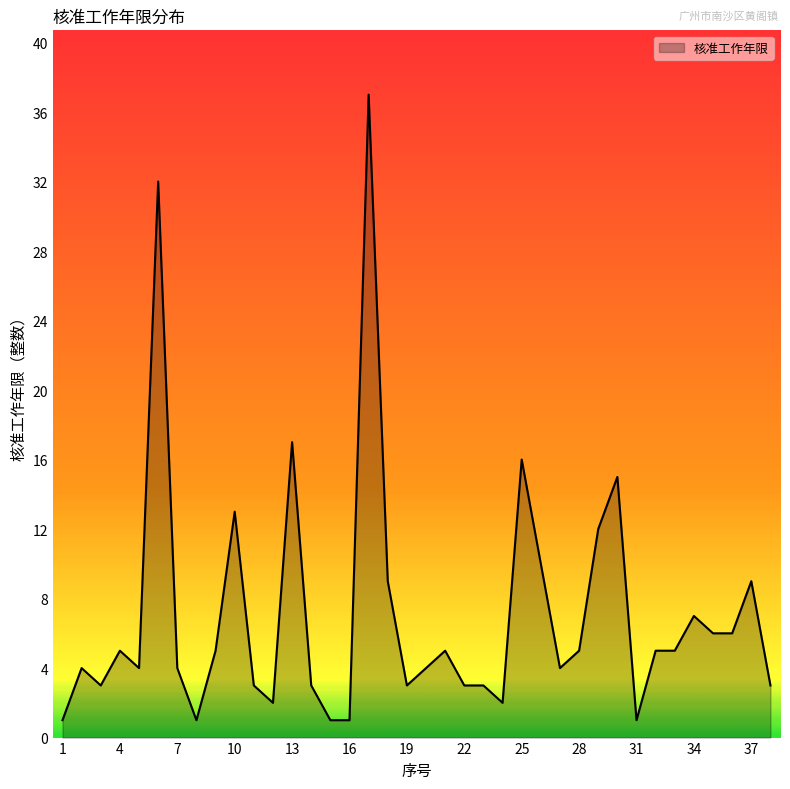

What is the maximum value shown in the chart?

37